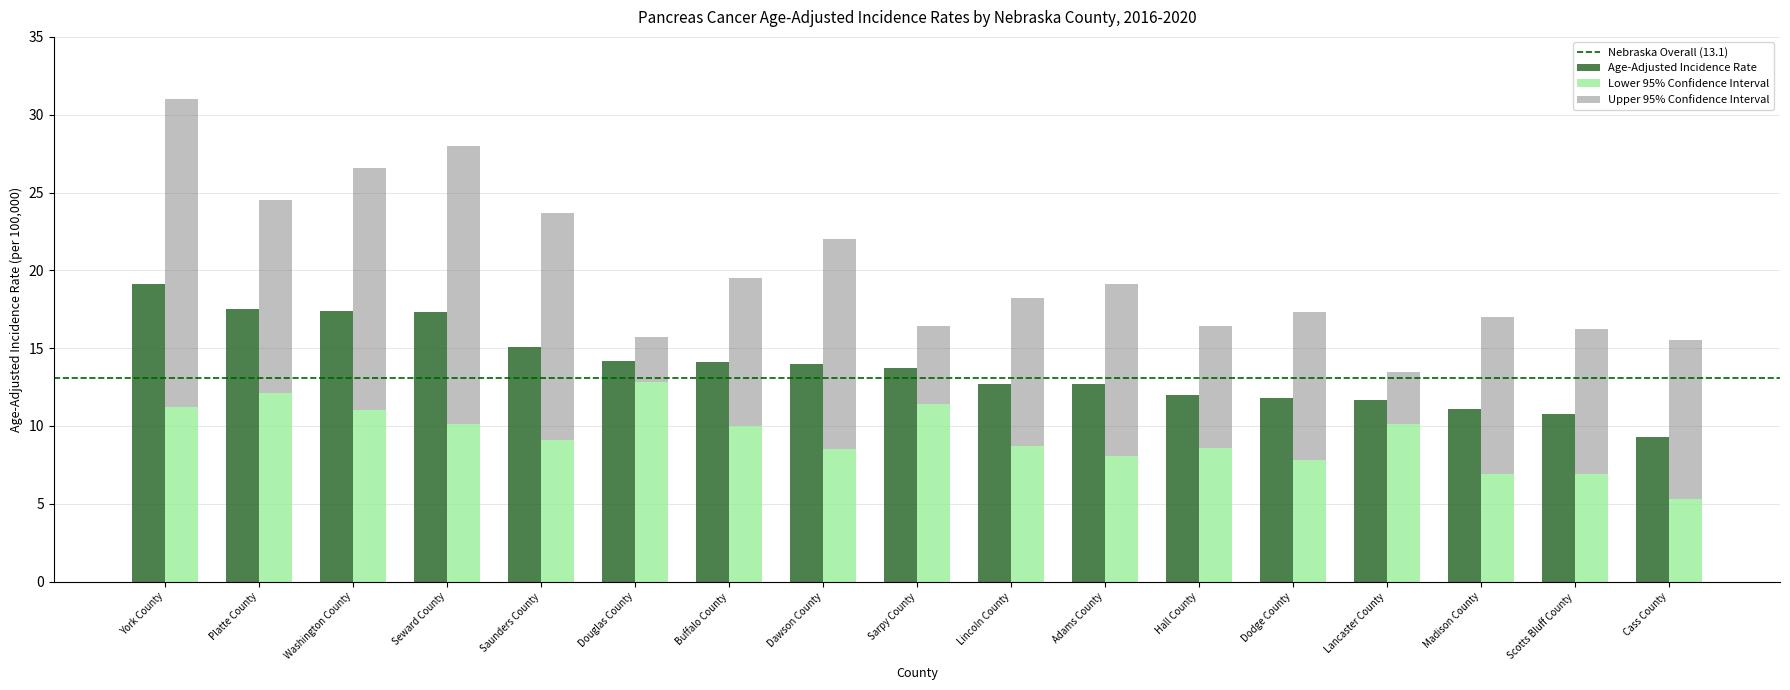

The value of Age-Adjusted Incidence Rate at Platte County is 17.5. True or false?

True